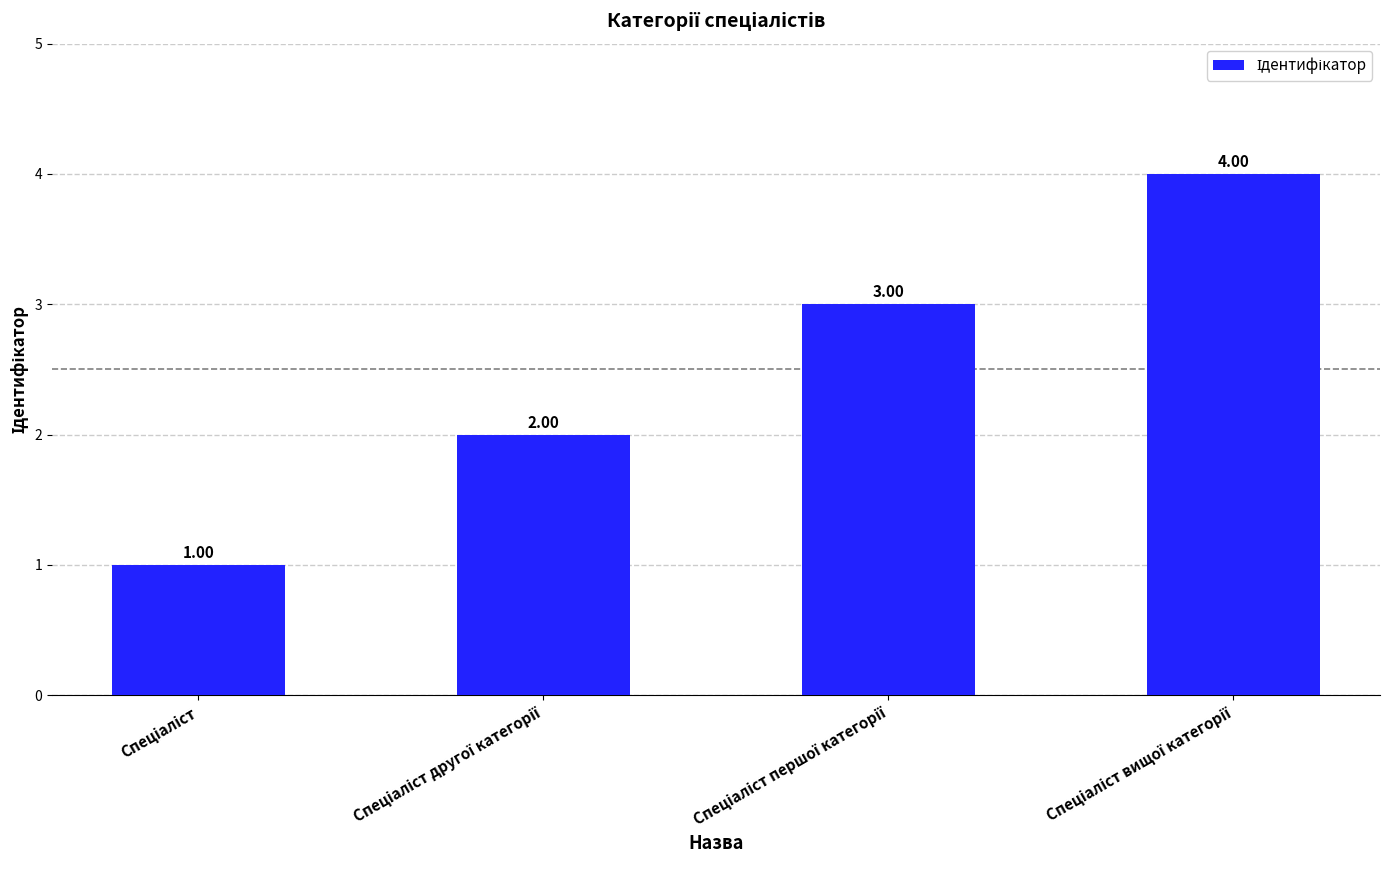

What is the sum of all values?

10